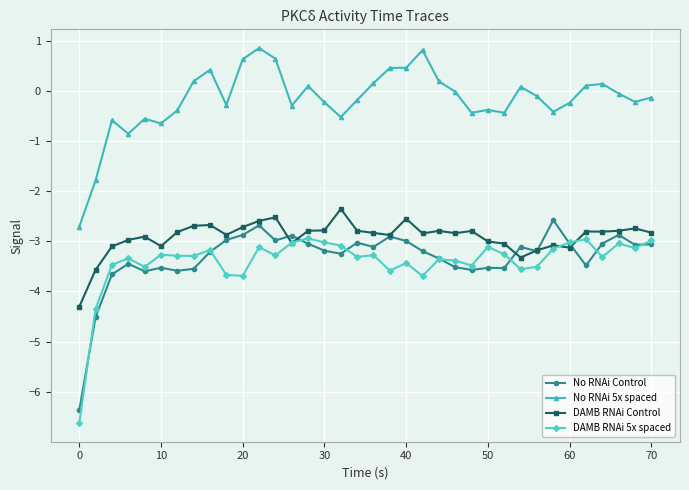

What is the sum of all DAMB RNAi 5x spaced values?

-122.7